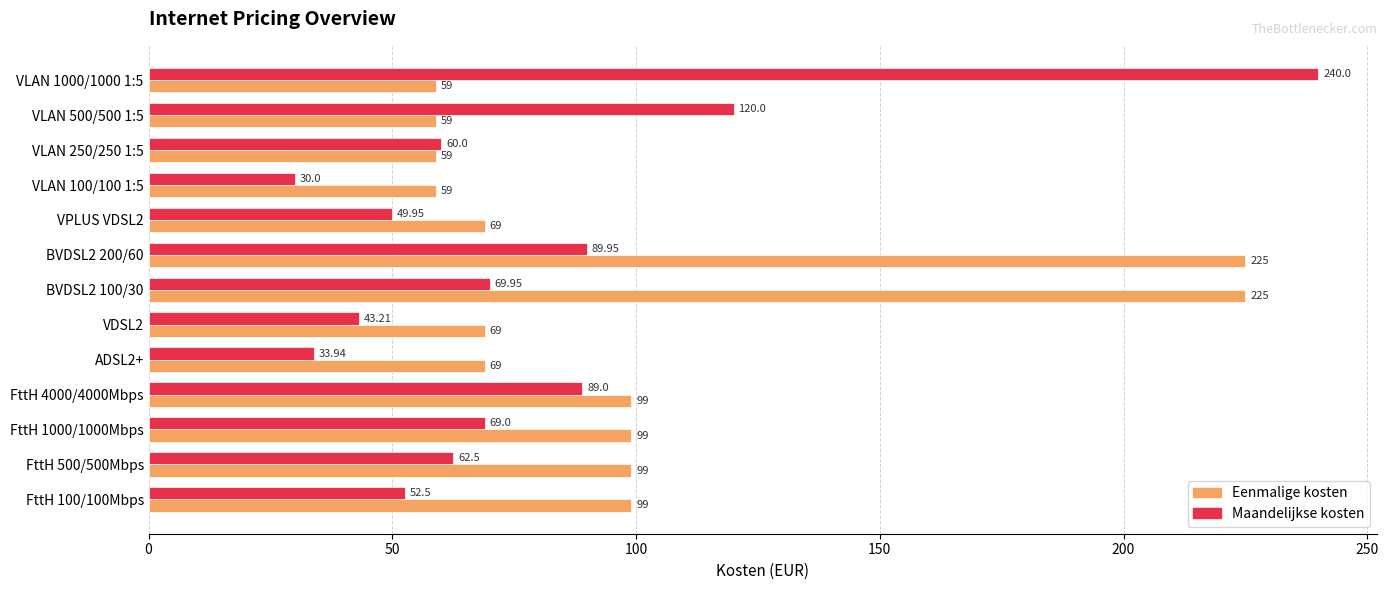

Between ADSL2+ and VDSL2, which series saw the biggest shift?

Maandelijkse kosten